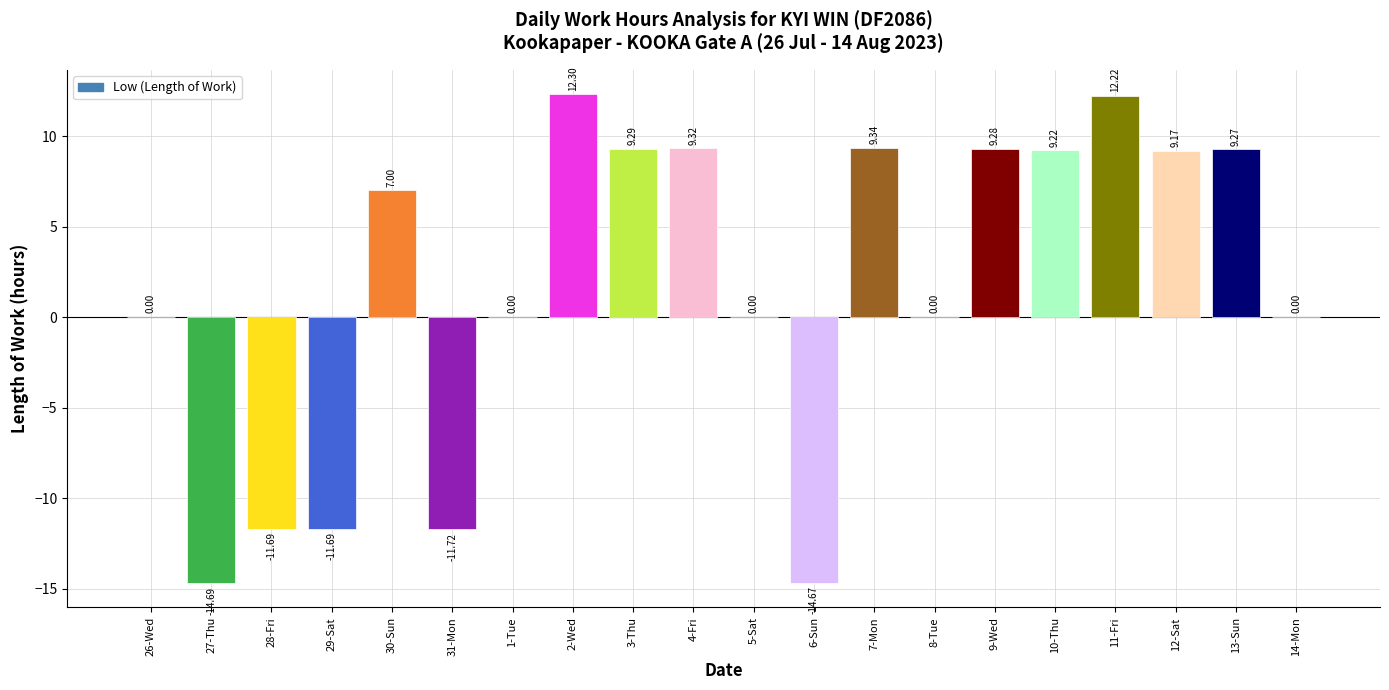

Reading left to right, transcribe all the data shown in this chart.

26-Wed=0.0	27-Thu=-14.7	28-Fri=-11.7	29-Sat=-11.7	30-Sun=7.0	31-Mon=-11.7	1-Tue=0.0	2-Wed=12.3	3-Thu=9.3	4-Fri=9.3	5-Sat=0.0	6-Sun=-14.7	7-Mon=9.3	8-Tue=0.0	9-Wed=9.3	10-Thu=9.2	11-Fri=12.2	12-Sat=9.2	13-Sun=9.3	14-Mon=0.0